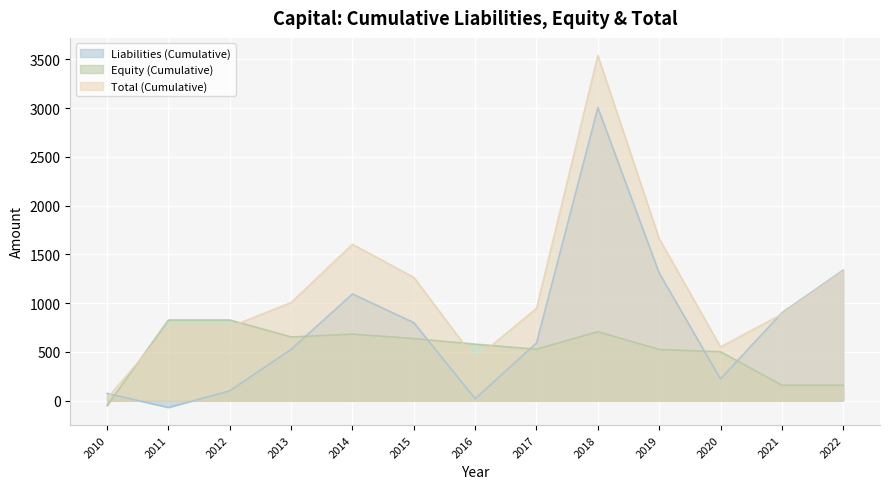

In Total (Cumulative), how many points are higher than both neighbors (excluding endpoints)?

3